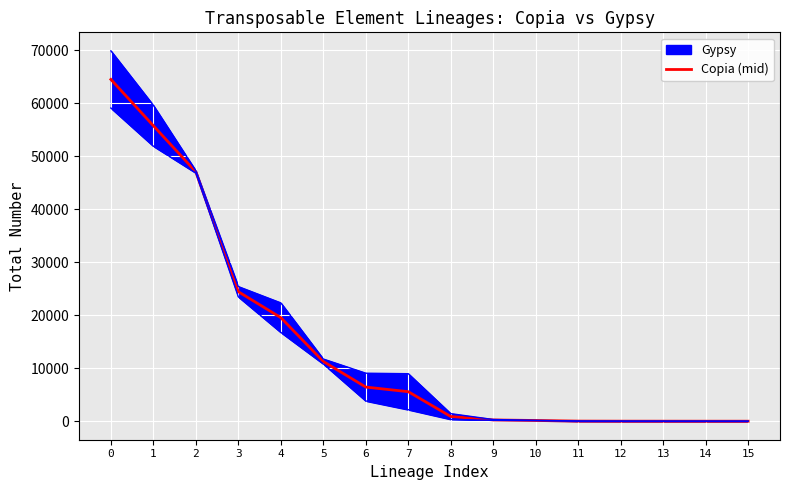

What is the difference between the values at 15 and 2?

47058.0